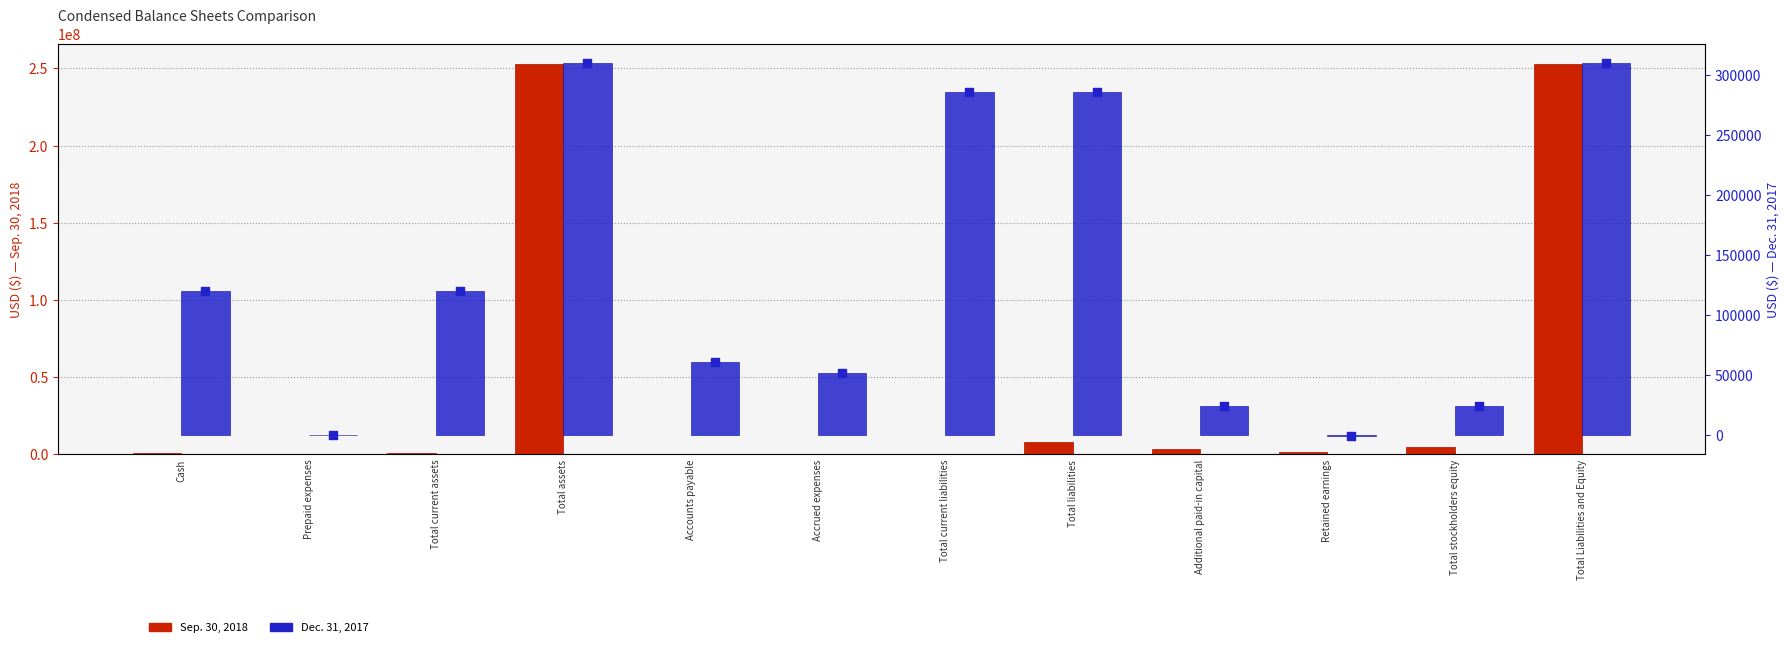

Is the value of Dec. 31, 2017 at Accrued expenses greater than the value of Sep. 30, 2018 at Additional paid-in capital?

No